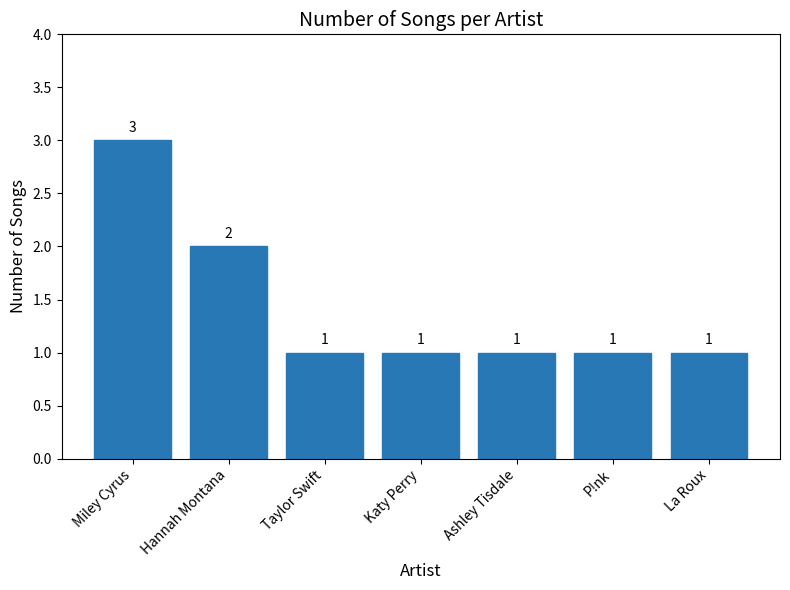

Does the chart contain stacked bars?

No